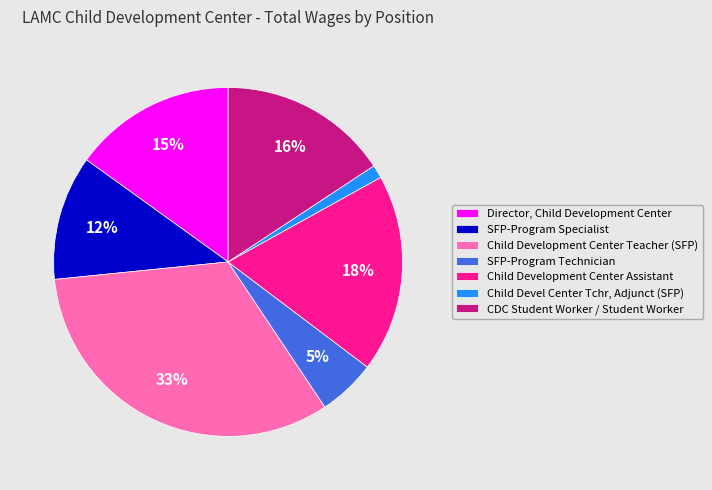

True or false: Child Devel Center Tchr, Adjunct (SFP) accounts for 1% of the total.

True